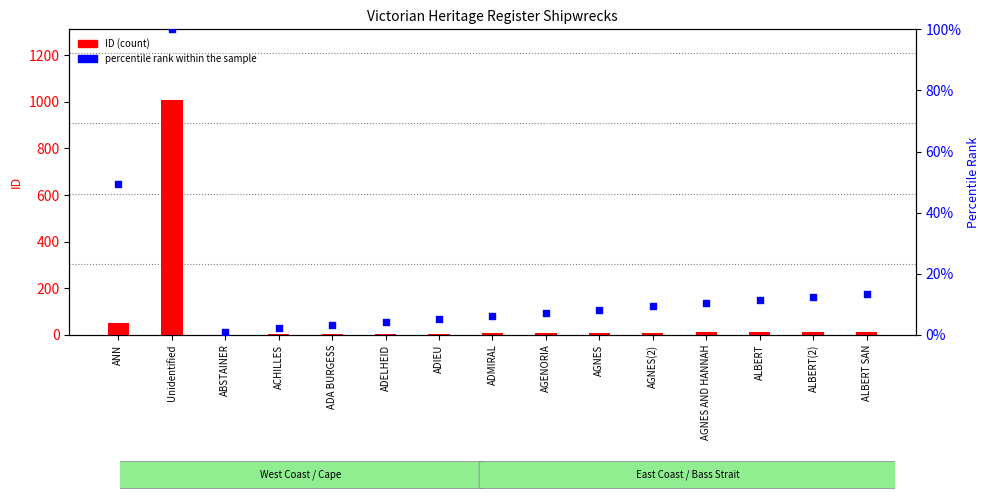

Which series has the largest total across all categories?

ID (count)